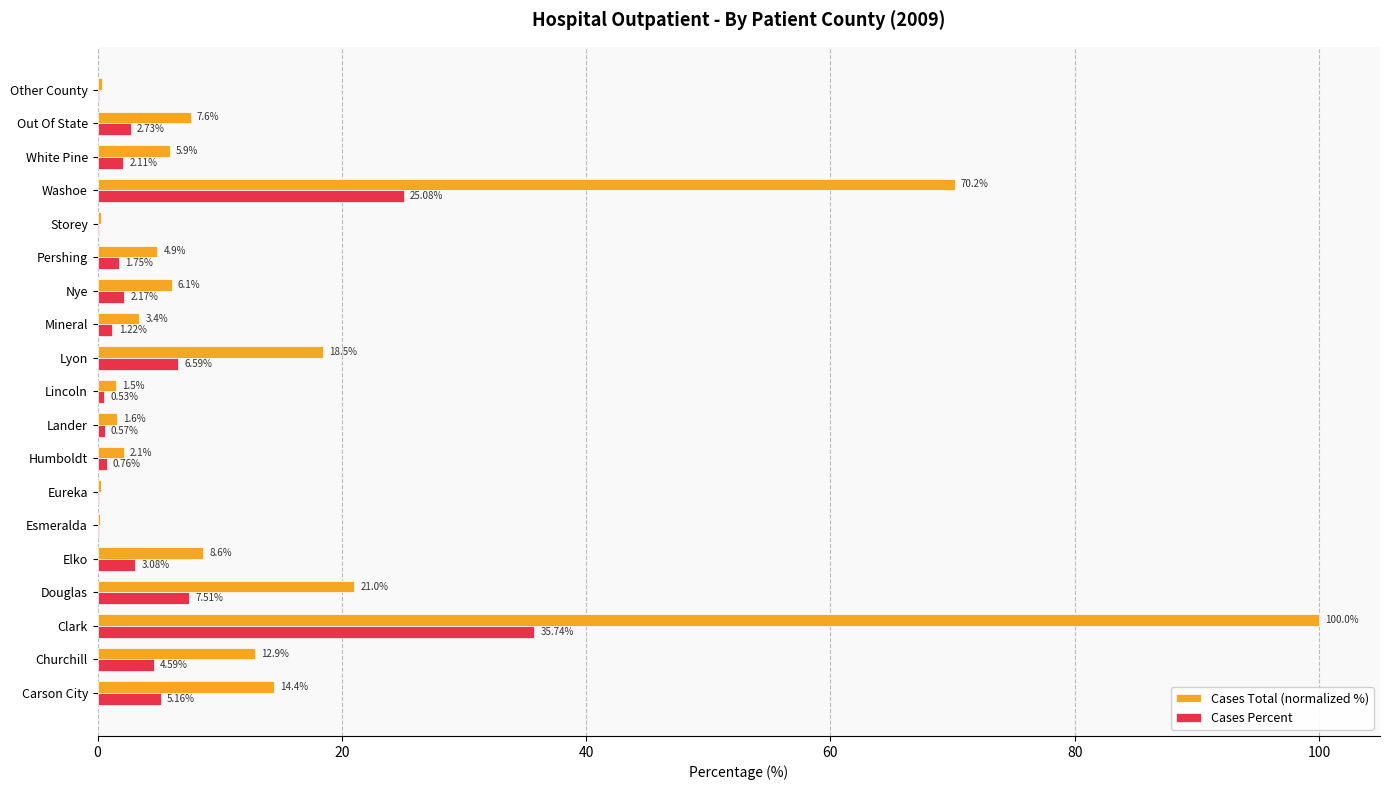

How many data points does each series have?

19